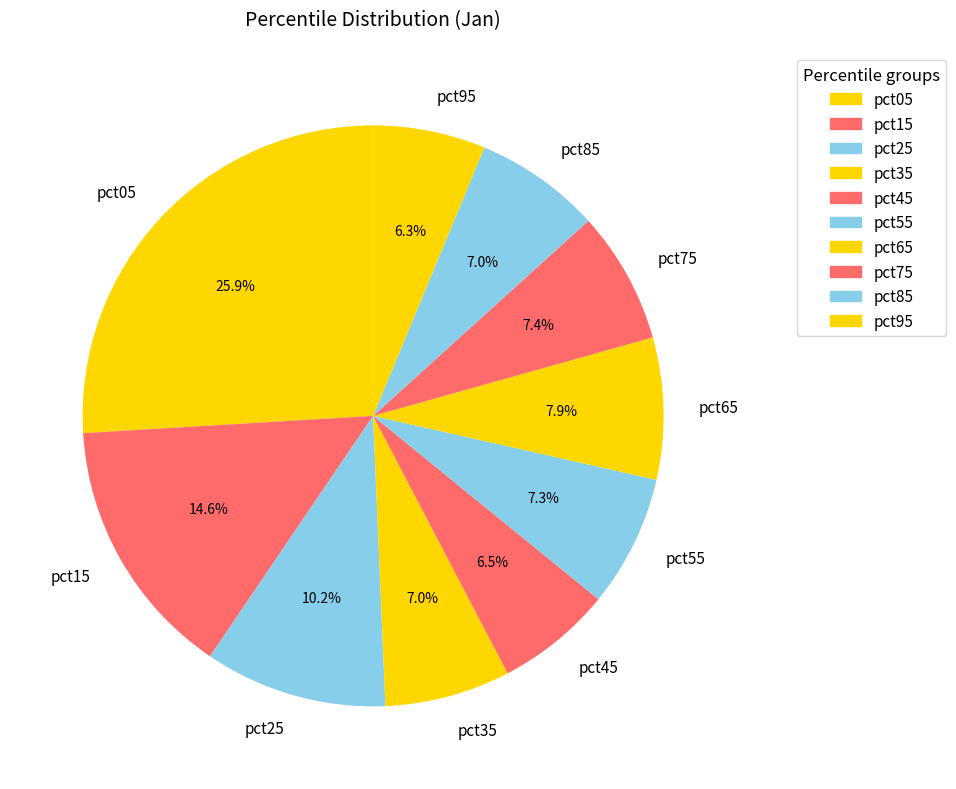

The pct55 slice represents 1% of the pie. True or false?

False